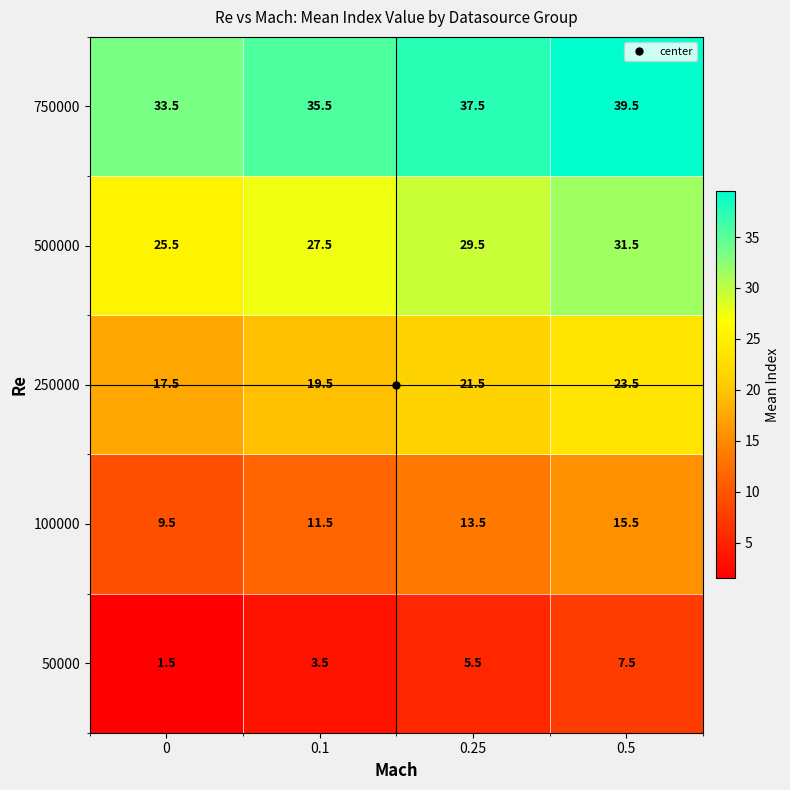

Where does the 750000 series first go above 37?

0.25